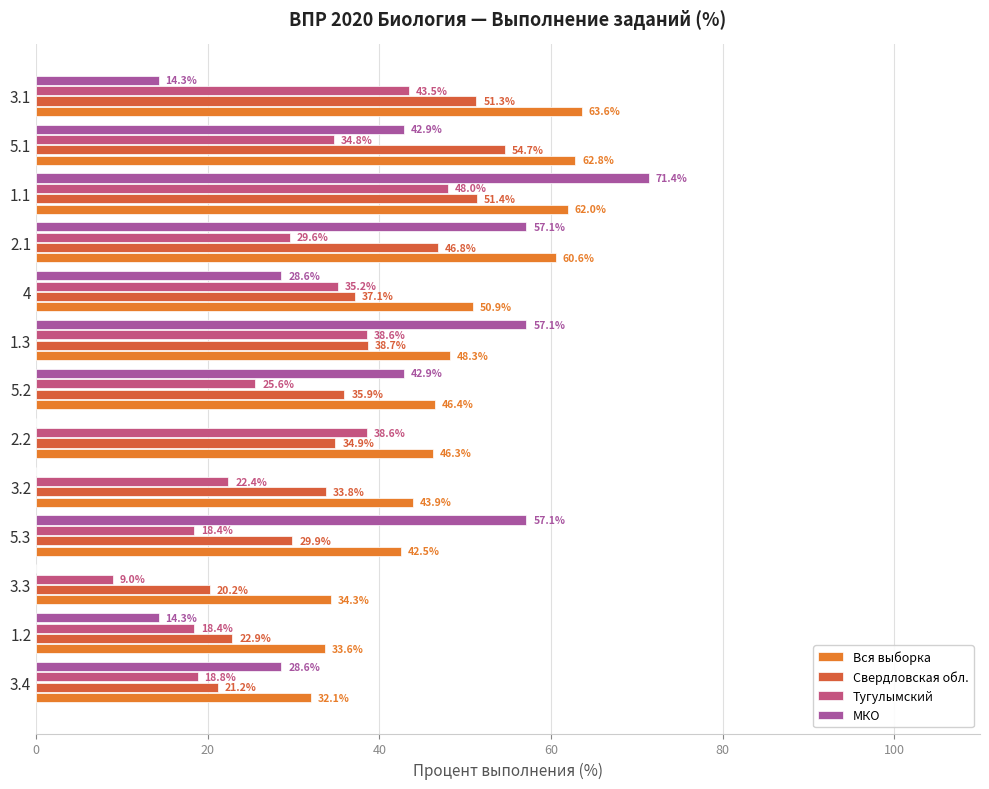

What is the minimum value for Свердловская обл.?

20.2